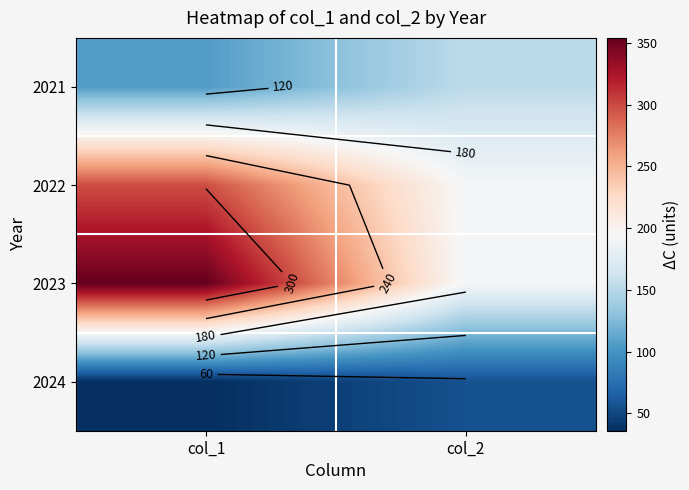

What is the sum of the 2024 values at col_2 and col_1?

92